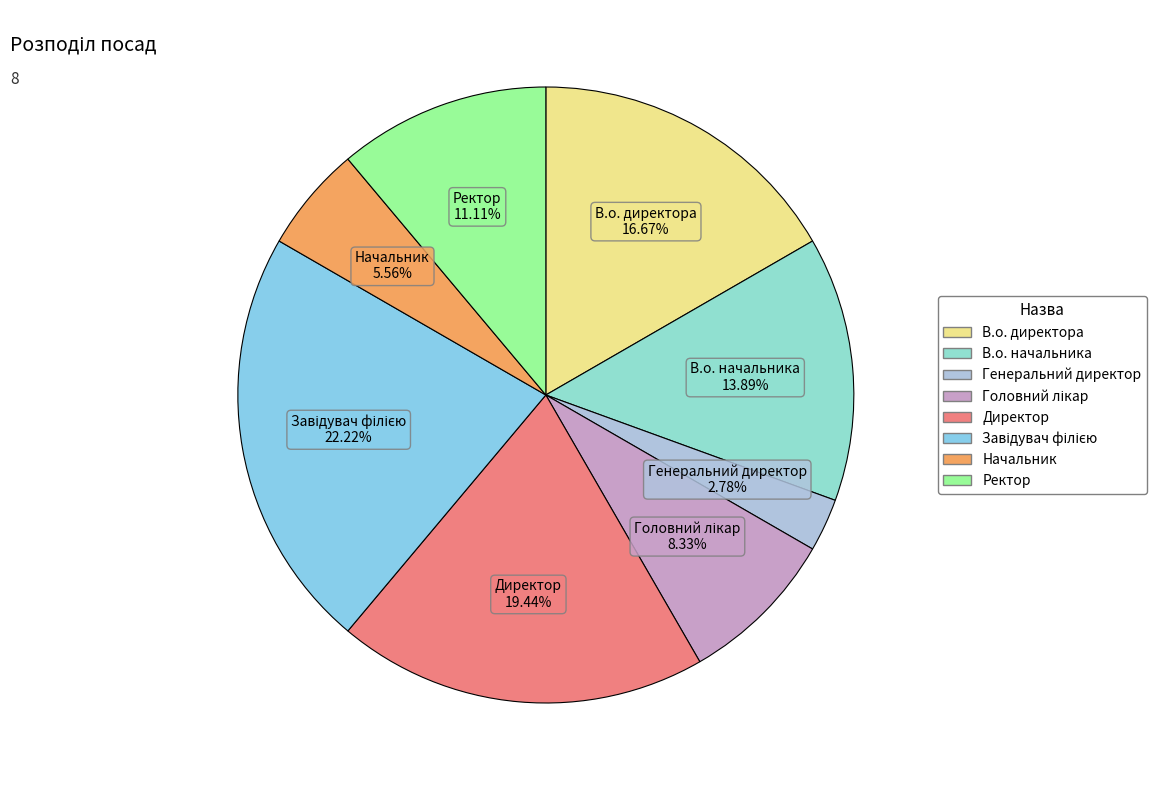

Do В.о. директора and Ректор together represent more than half of the pie?

No